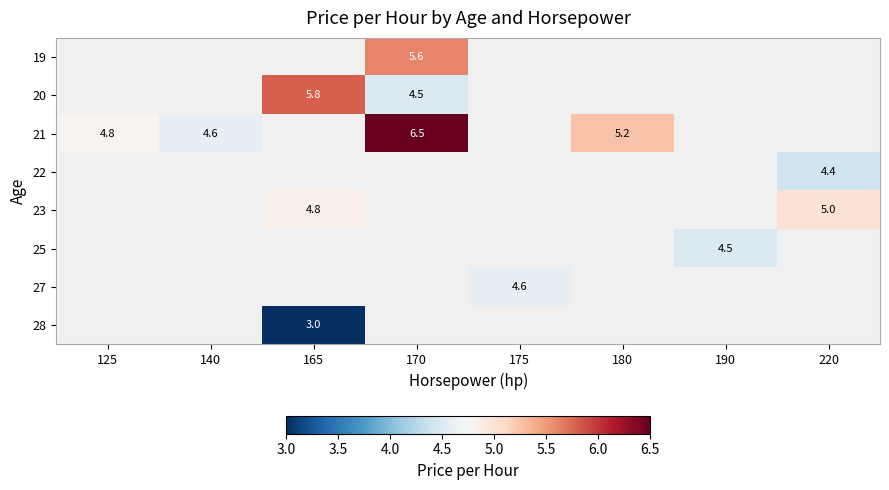

Between 180 and 165, which is larger?

165